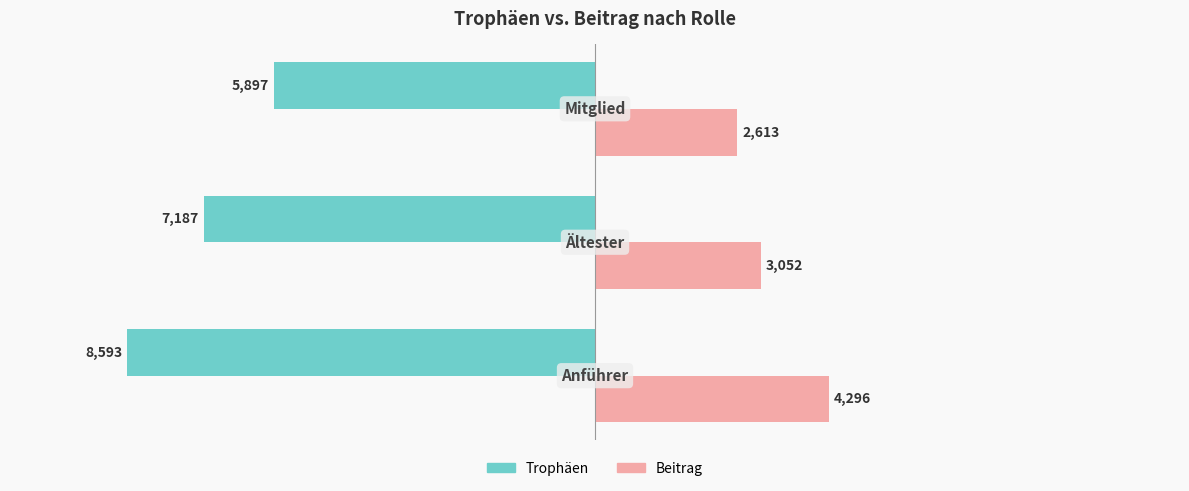

At how many categories does at least one series exceed 59?

3